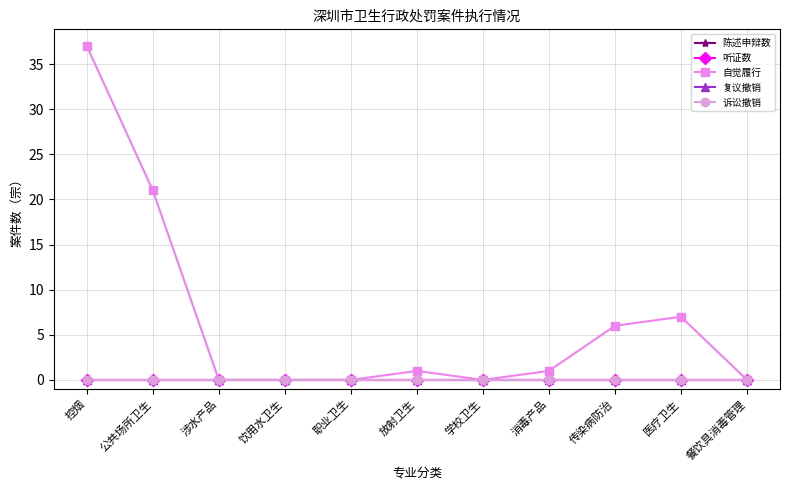

Reading right to left, extract all data points from this chart.

陈述申辩数: 餐饮具消毒管理=0	医疗卫生=0	传染病防治=0	消毒产品=0	学校卫生=0	放射卫生=0	职业卫生=0	饮用水卫生=0	涉水产品=0	公共场所卫生=0	控烟=0
听证数: 餐饮具消毒管理=0	医疗卫生=0	传染病防治=0	消毒产品=0	学校卫生=0	放射卫生=0	职业卫生=0	饮用水卫生=0	涉水产品=0	公共场所卫生=0	控烟=0
自觉履行: 餐饮具消毒管理=0	医疗卫生=7	传染病防治=6	消毒产品=1	学校卫生=0	放射卫生=1	职业卫生=0	饮用水卫生=0	涉水产品=0	公共场所卫生=21	控烟=37
复议撤销: 餐饮具消毒管理=0	医疗卫生=0	传染病防治=0	消毒产品=0	学校卫生=0	放射卫生=0	职业卫生=0	饮用水卫生=0	涉水产品=0	公共场所卫生=0	控烟=0
诉讼撤销: 餐饮具消毒管理=0	医疗卫生=0	传染病防治=0	消毒产品=0	学校卫生=0	放射卫生=0	职业卫生=0	饮用水卫生=0	涉水产品=0	公共场所卫生=0	控烟=0